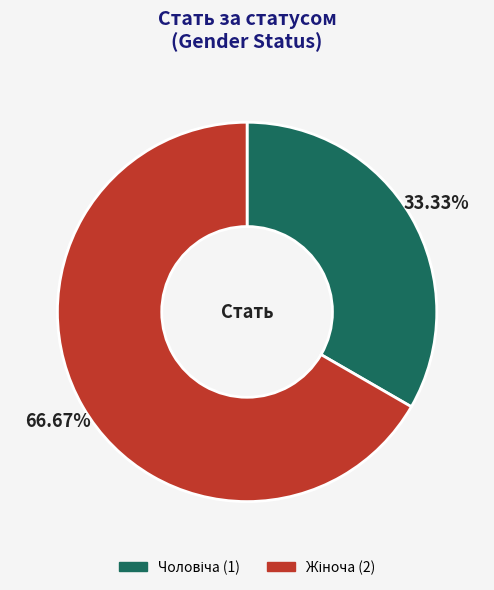

Which category has the smallest portion of the pie?

Чоловіча